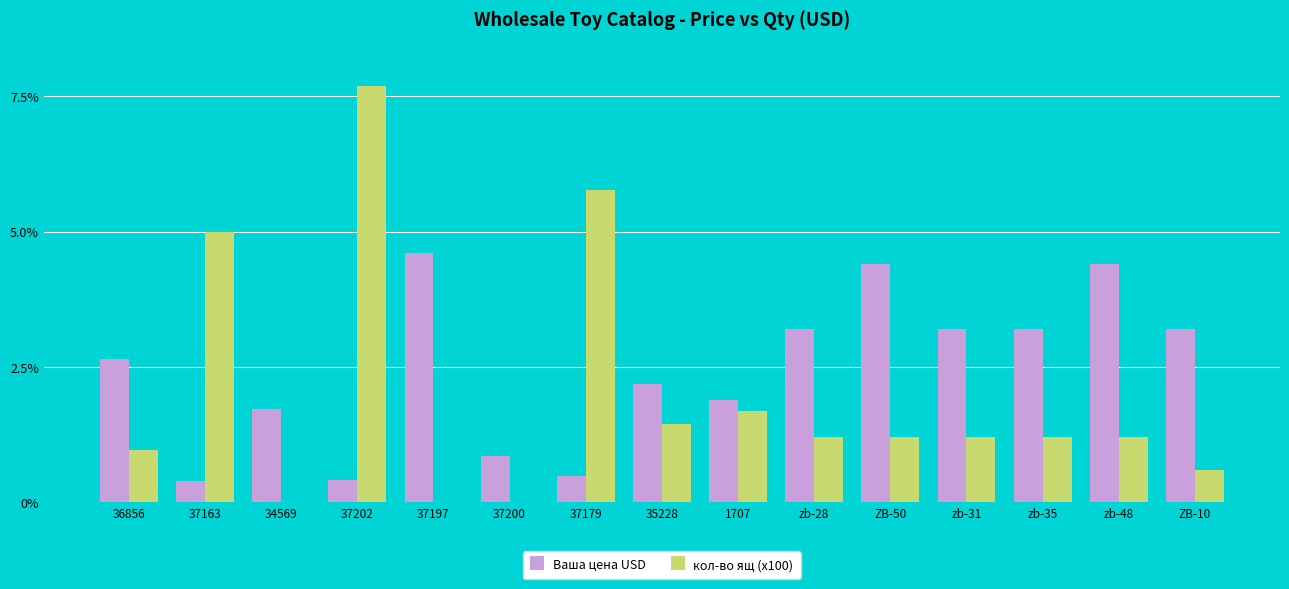

What is the sum of all кол-во ящ (x100) values?

29.1